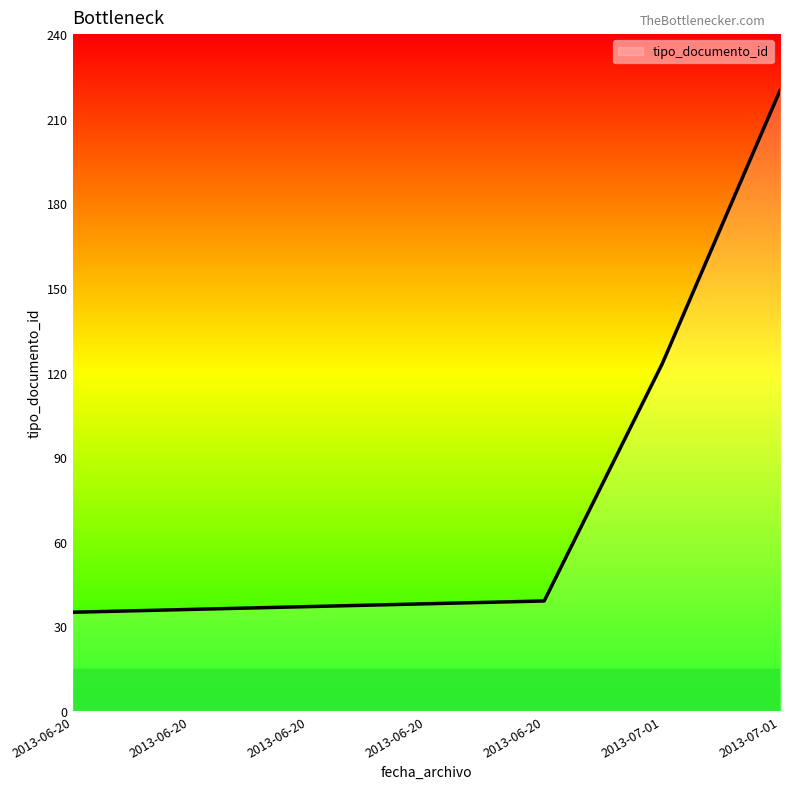

Does the chart display data point markers on the line(s)?

No